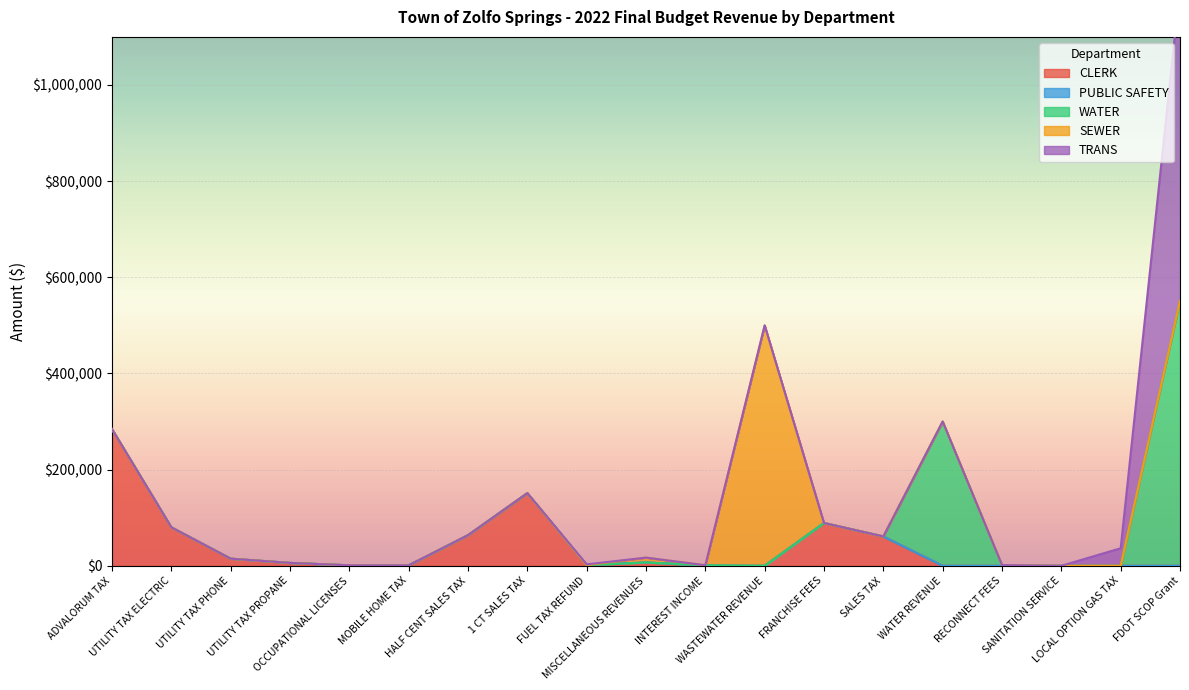

Which series changed the most between FRANCHISE FEES and RECONNECT FEES?

CLERK